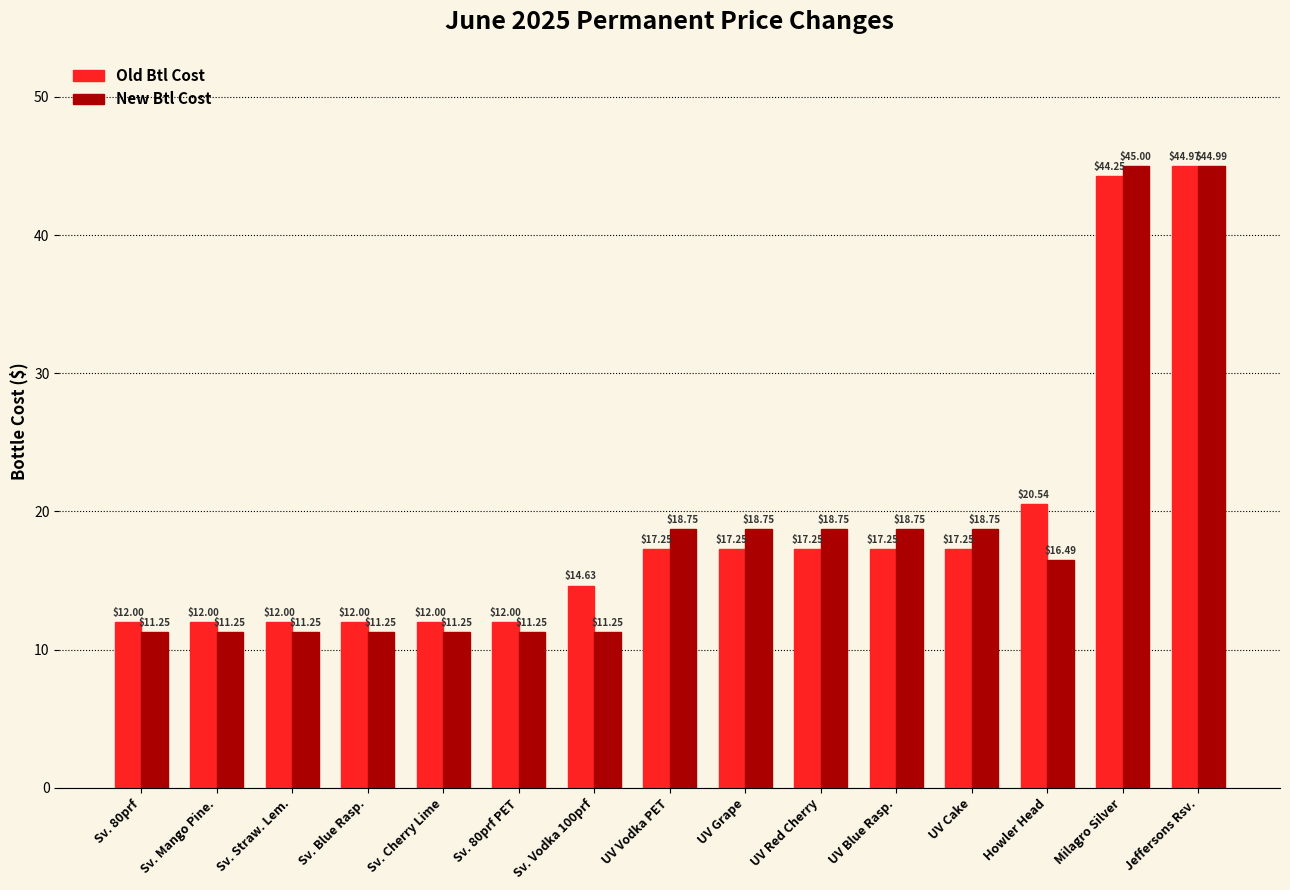

Rank the series at Sv. Blue Rasp. from lowest to highest value.

New Btl Cost, Old Btl Cost